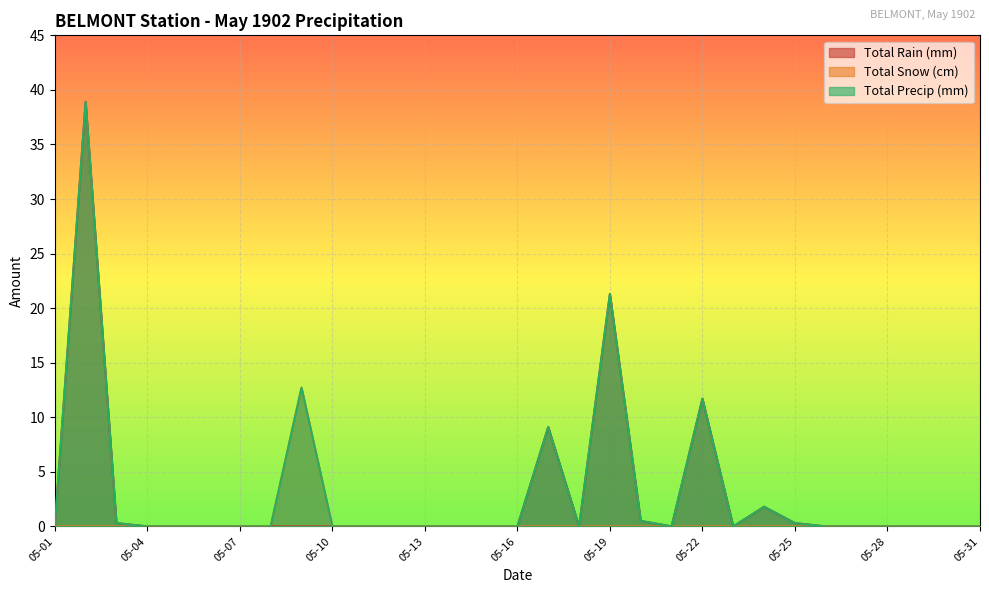

Which category has the highest value in the Total Precip (mm) series?

1902-05-02